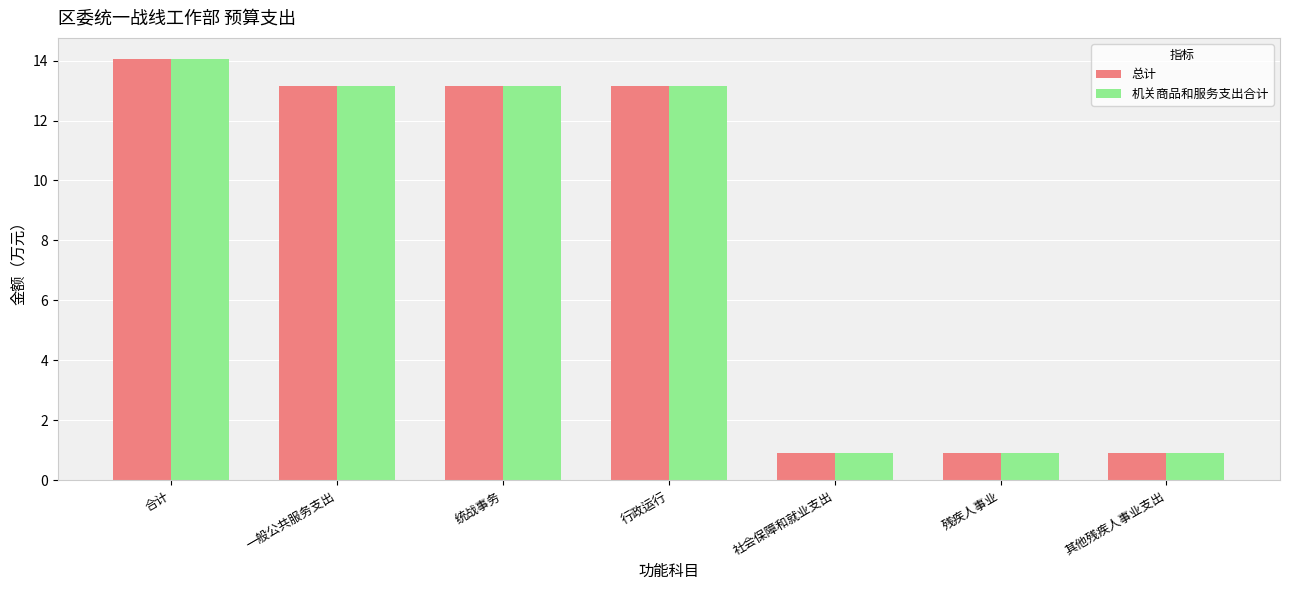

What is the lowest value of the 机关商品和服务支出合计 series?

0.9